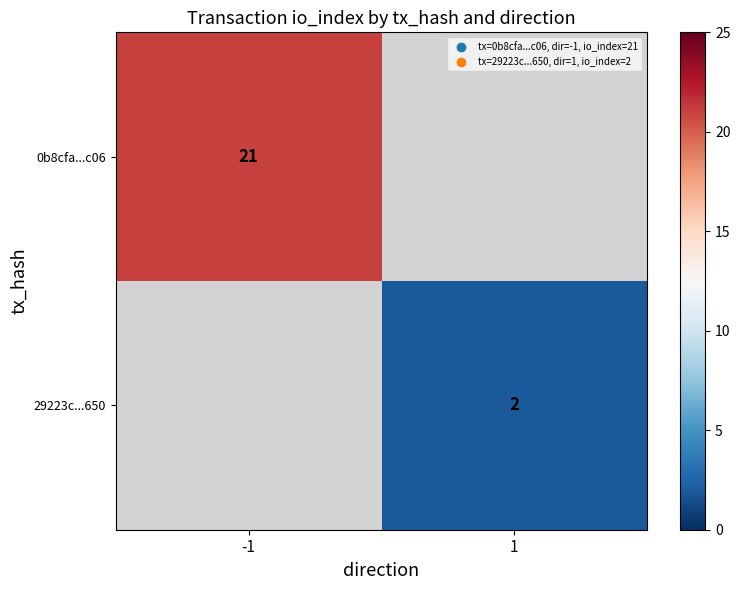

What is the smallest value displayed?

2.0